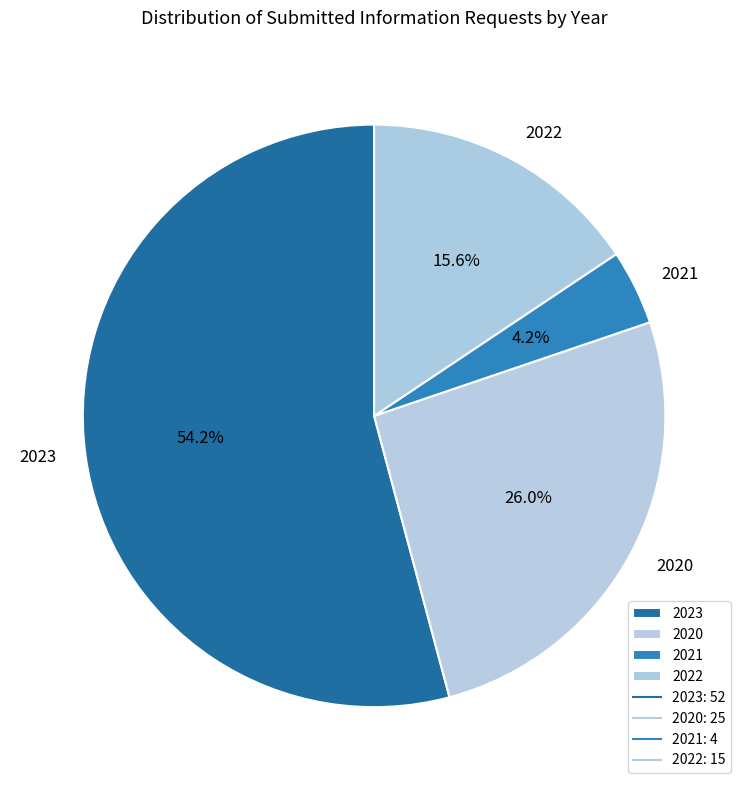

What portion of the pie excludes 2022?

84.4%